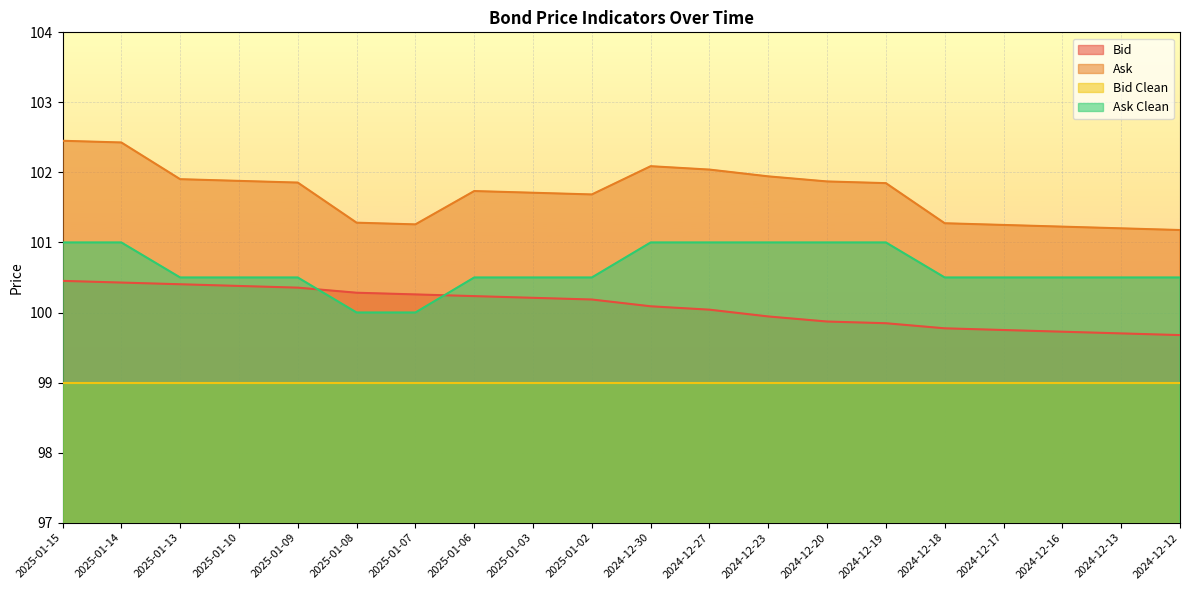

What is the total value across all series at 2024-12-20?

401.7